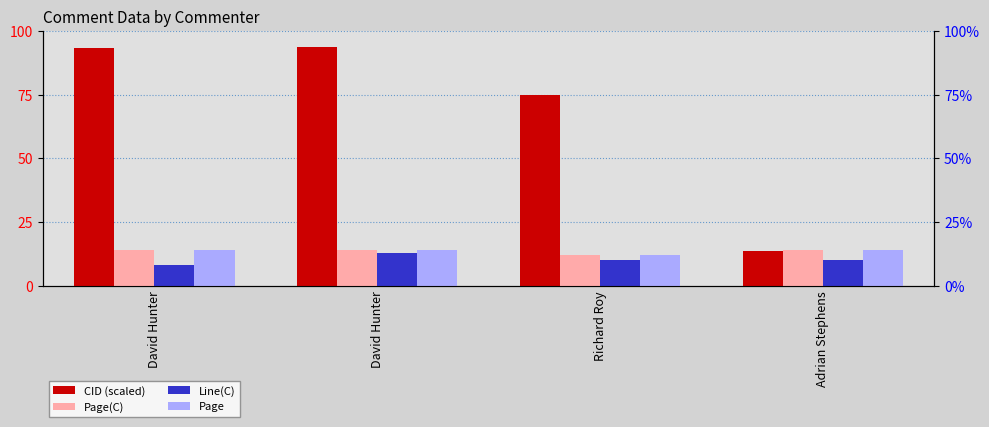

What is the label of the 1st bar from the left?

David Hunter